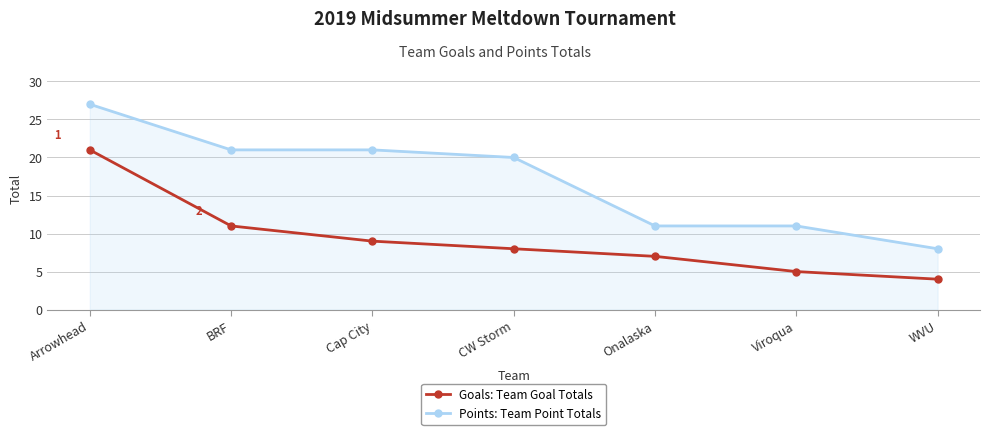

Reading left to right, extract all data points from this chart.

Points: Team Point Totals: Arrowhead=27	BRF=21	Cap City=21	CW Storm=20	Onalaska=11	Viroqua=11	WVU=8
Goals: Team Goal Totals: Arrowhead=21	BRF=11	Cap City=9	CW Storm=8	Onalaska=7	Viroqua=5	WVU=4